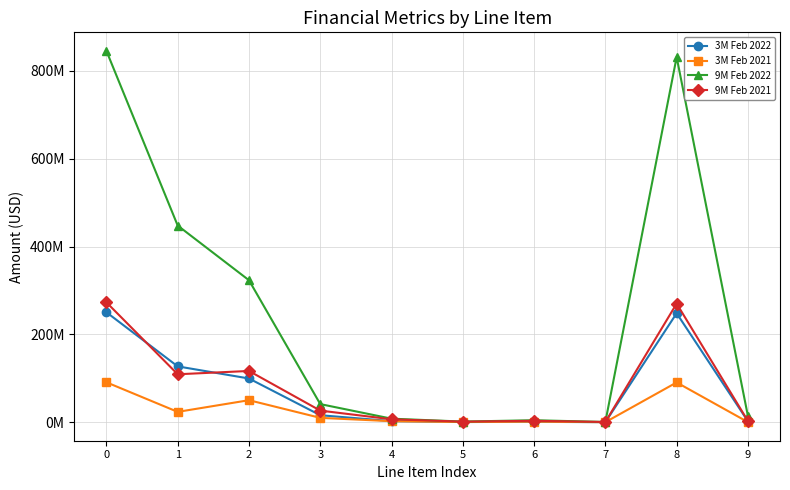

Does the chart display data point markers on the line(s)?

Yes